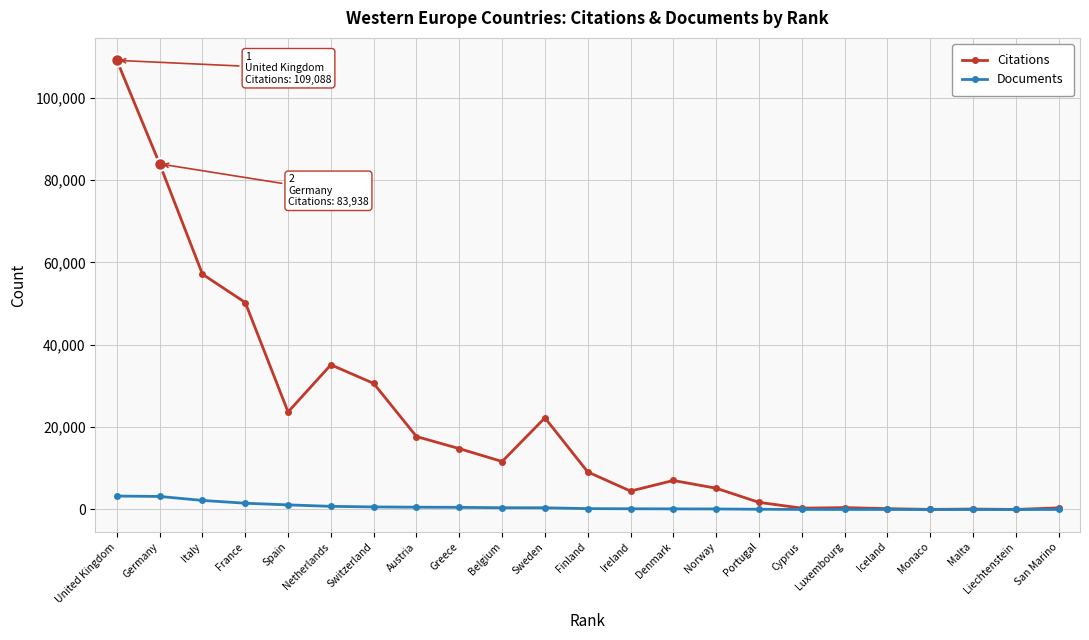

List the series in order of their overall mean, highest first.

Citations, Documents